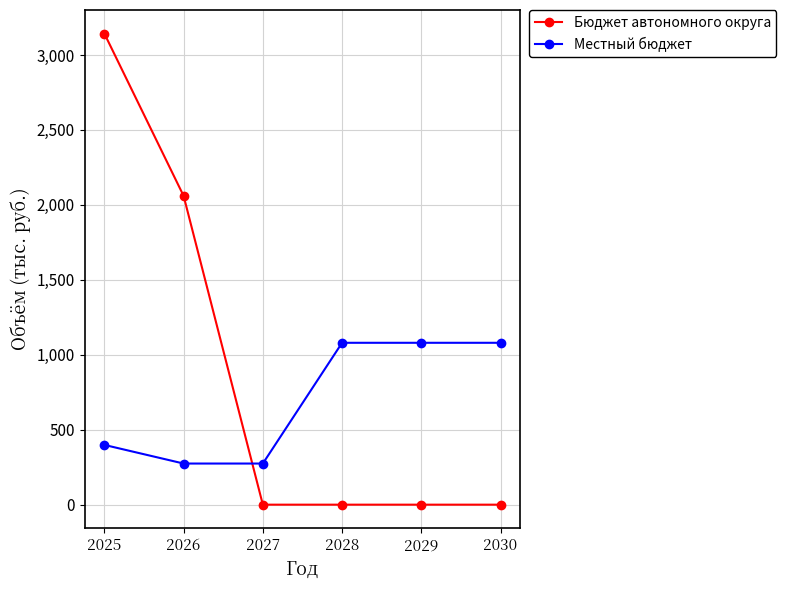

What is the spread (max minus min) of values at 2028?

1080.0